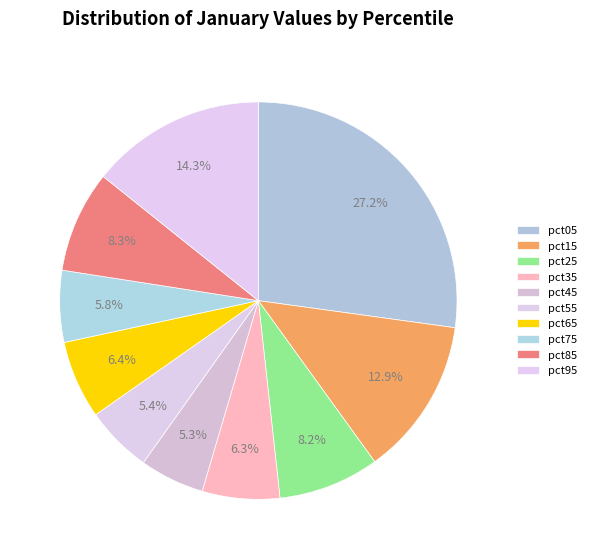

Which has a higher value, pct15 or pct35?

pct15